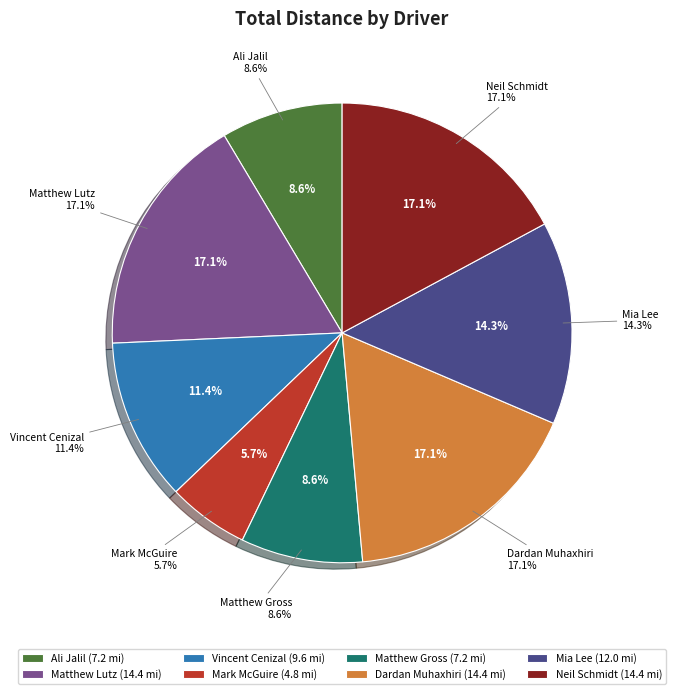

Rank the categories by value from lowest to highest.

Mark McGuire, Ali Jalil, Matthew Gross, Vincent Cenizal, Mia Lee, Matthew Lutz, Dardan Muhaxhiri, Neil Schmidt